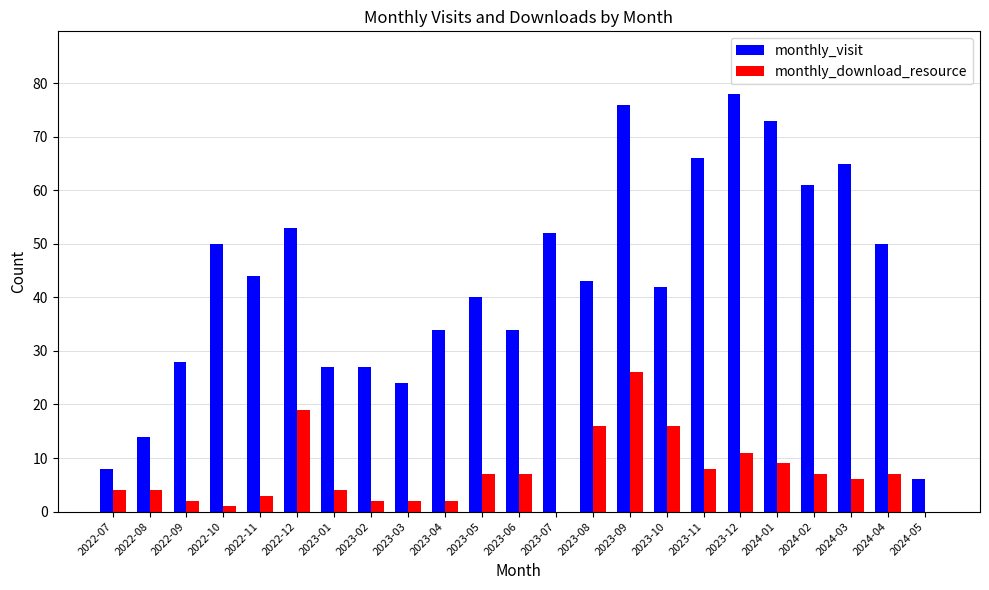

Does the chart contain stacked bars?

No